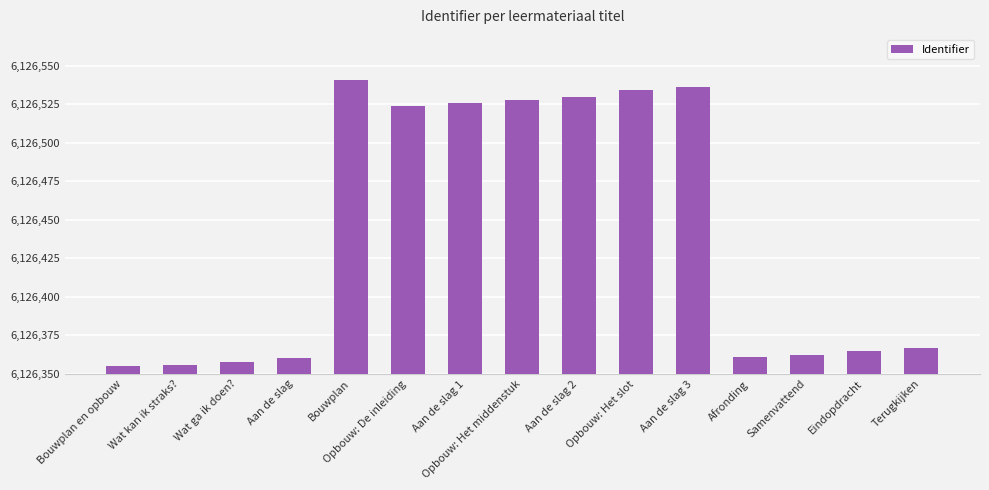

What is the sum of all values?

91896603